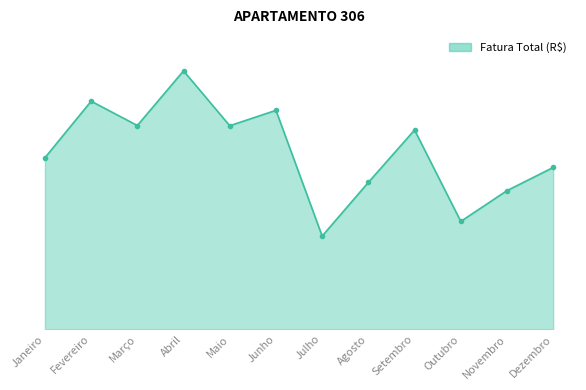

At which category does the chart reach its peak across all series?

Abril